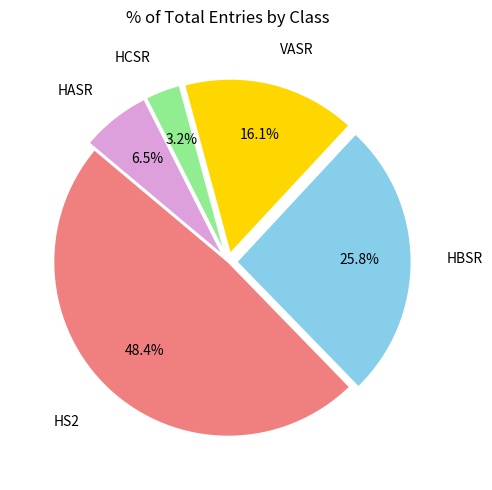

Count the number of slices in the pie.

5